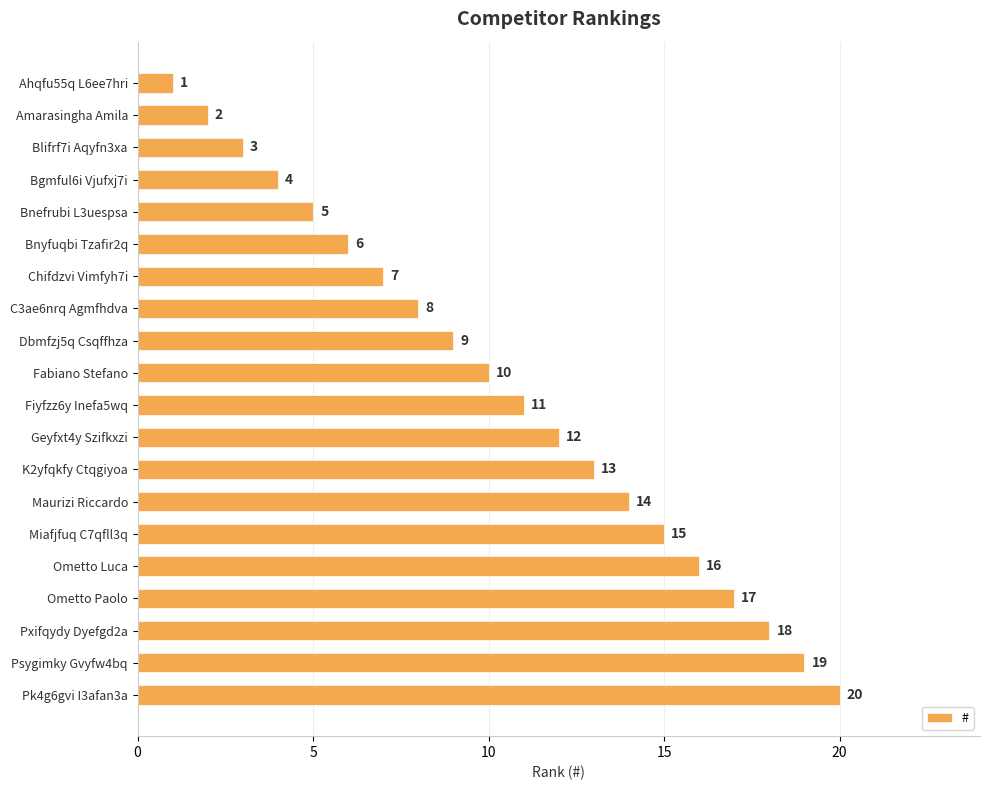

What is the value of the 3rd bar from the top?

3